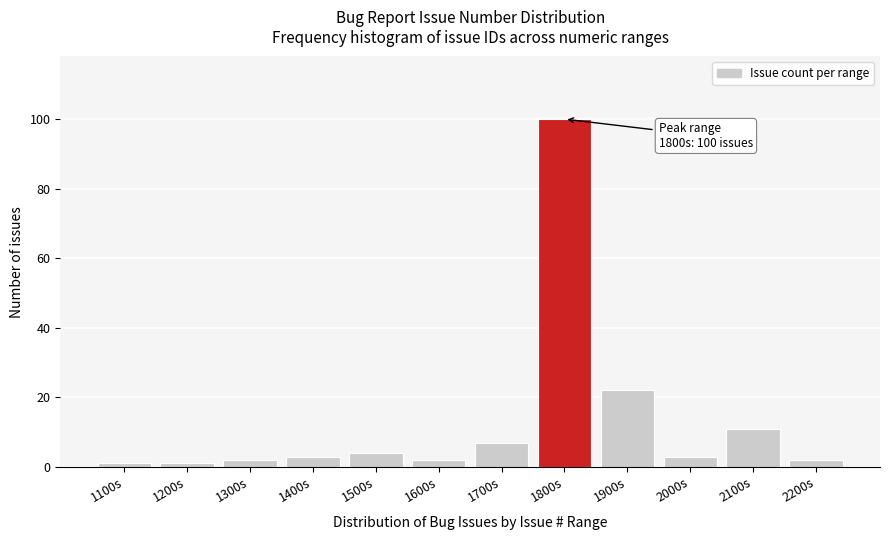

Reading left to right, extract all data points from this chart.

1	1	2	3	4	2	7	100	22	3	11	2